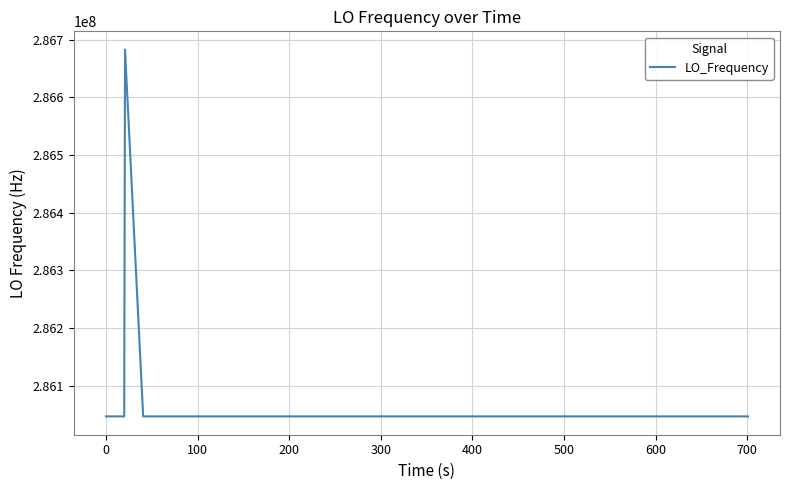

What is the difference between the maximum and minimum values?

635711.1